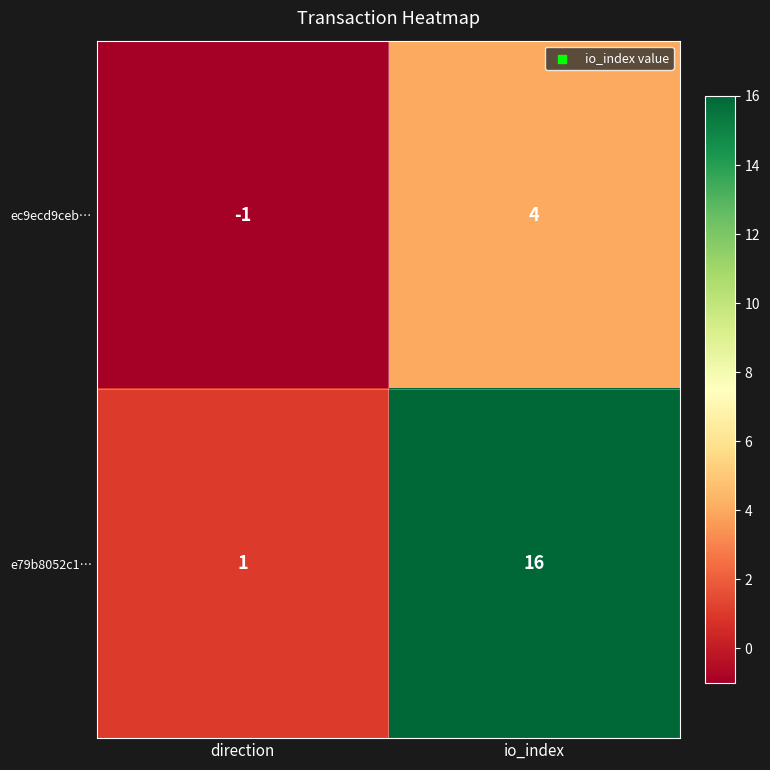

Which series changed the most between direction and io_index?

e79b8052c1…